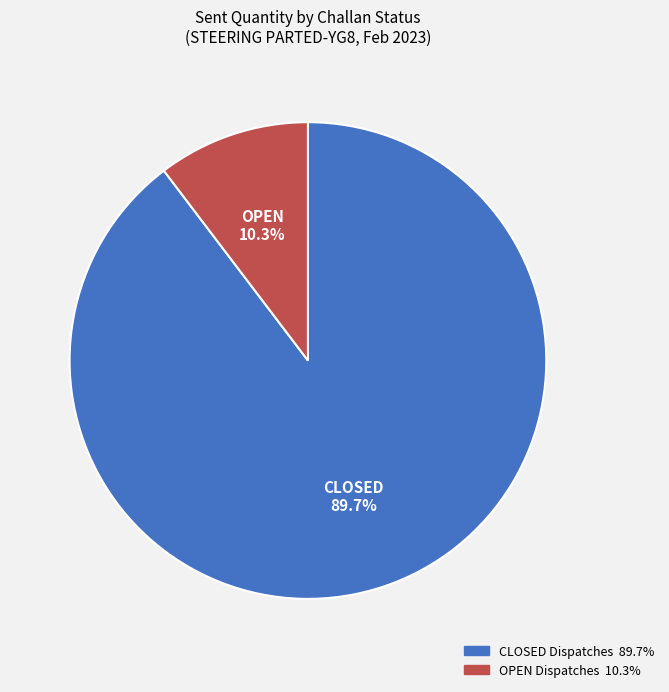

Which category has the smallest portion of the pie?

OPEN